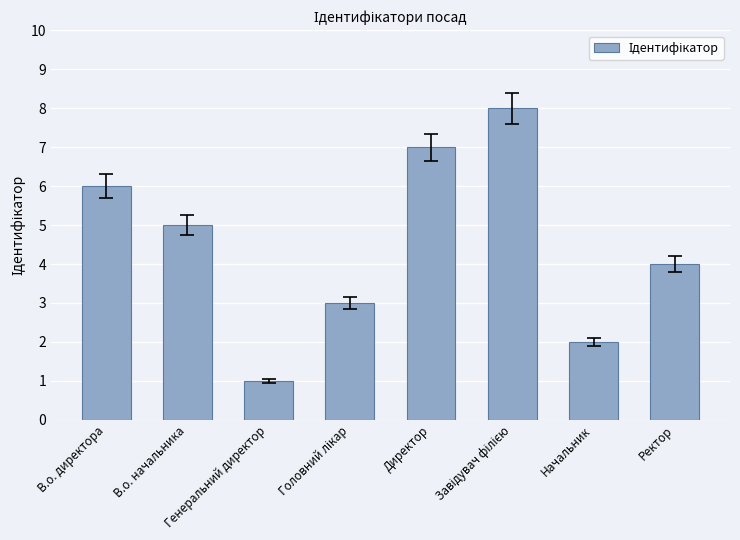

Reading right to left, what are all the values shown in this chart?

4	2	8	7	3	1	5	6